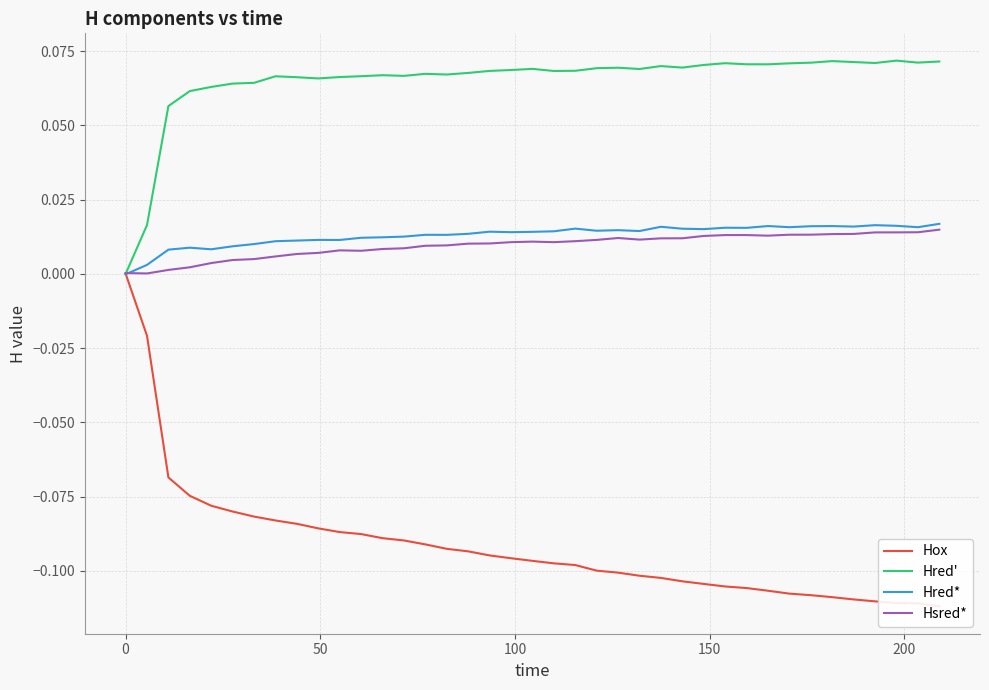

True or false: Hsred* and Hred' cross at least once.

True